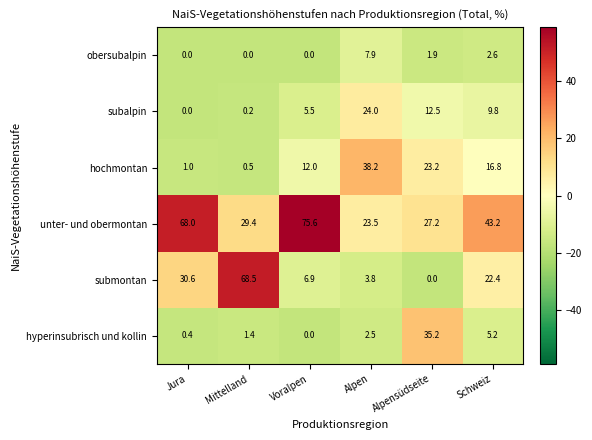

What is the smallest value displayed?

0.0